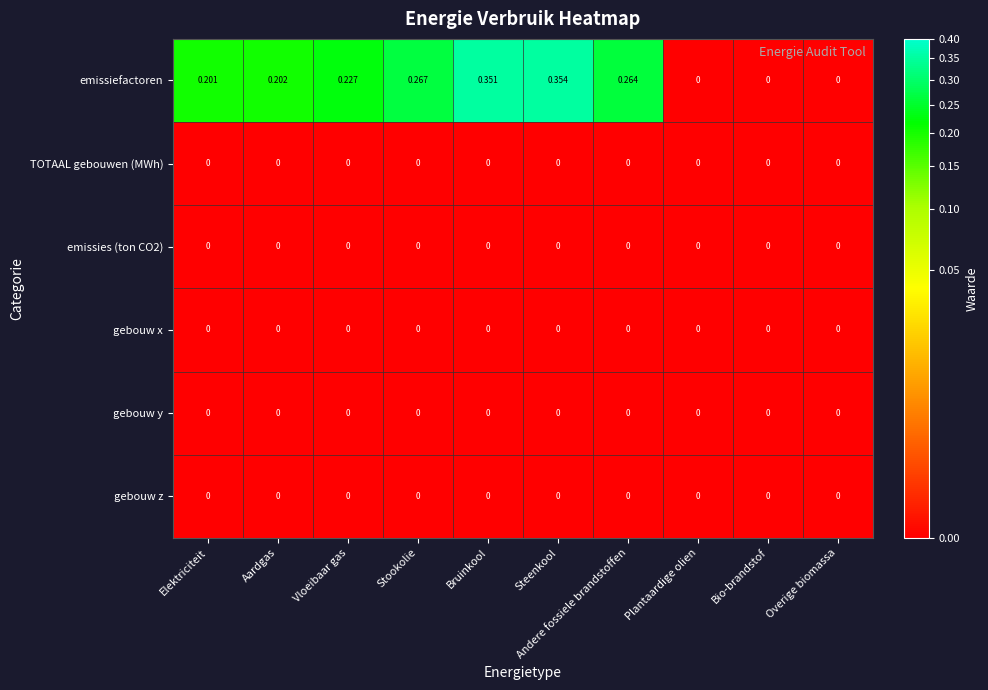

Which series has the largest total across all categories?

emissiefactoren